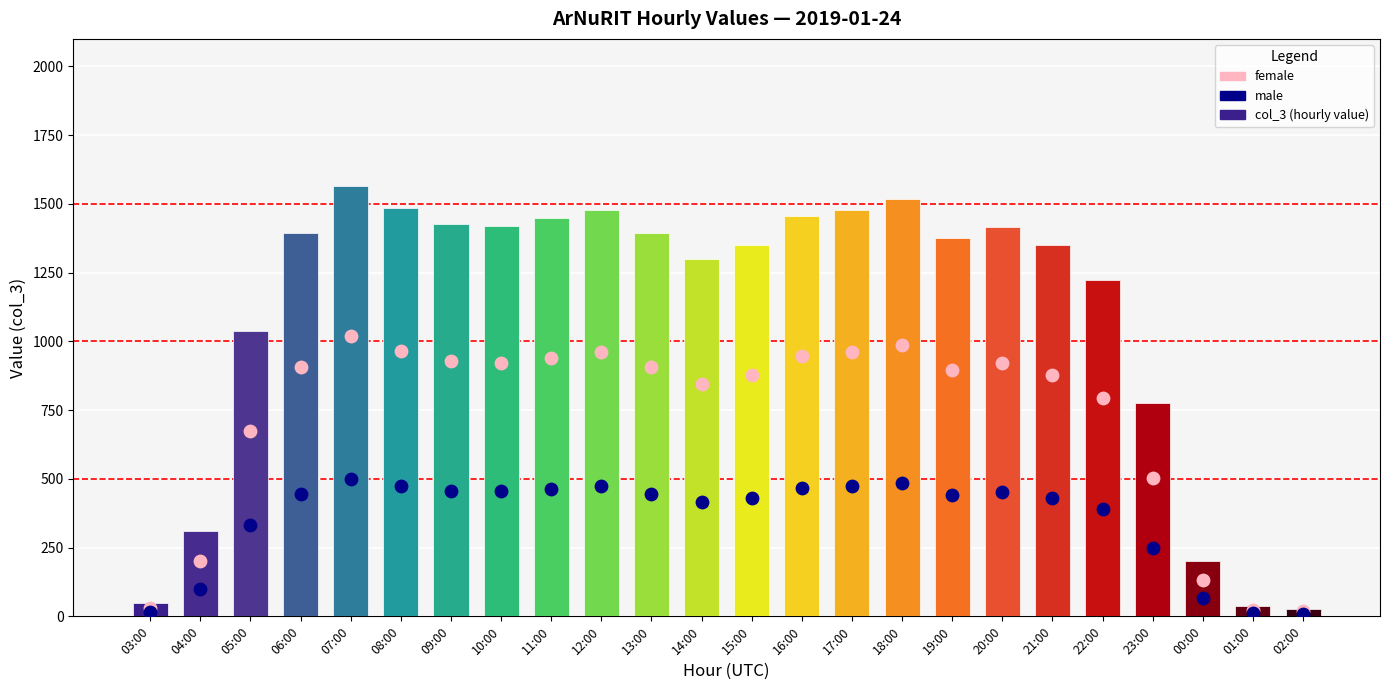

Which series reaches the minimum Y coordinate?

male (scaled)